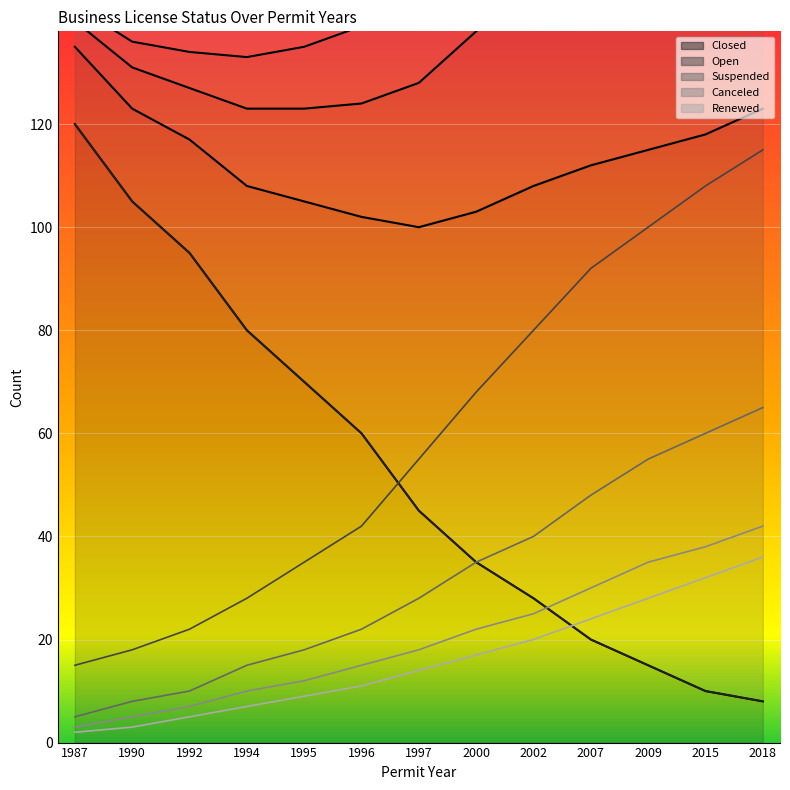

Is this an area chart (filled region under the line)?

No